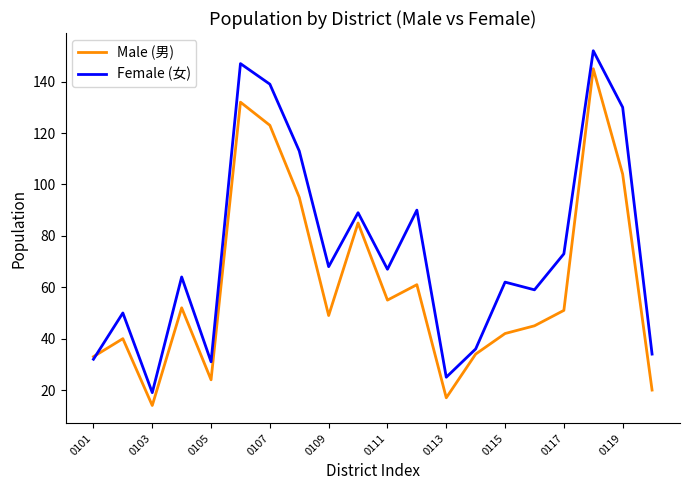

How many lines are shown in the chart?

2